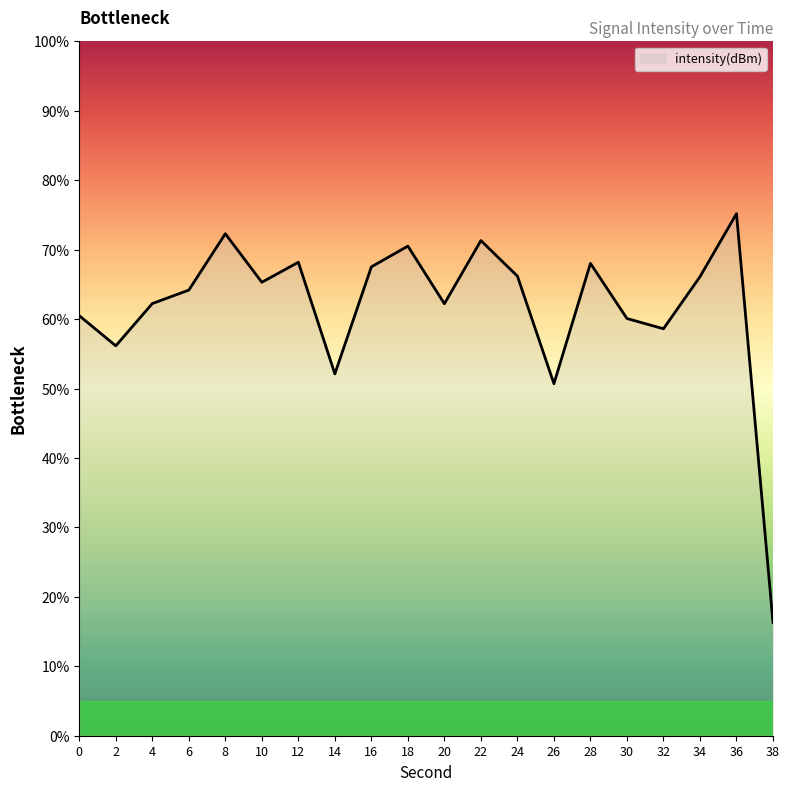

Where is the data nearest to the value 45?

26